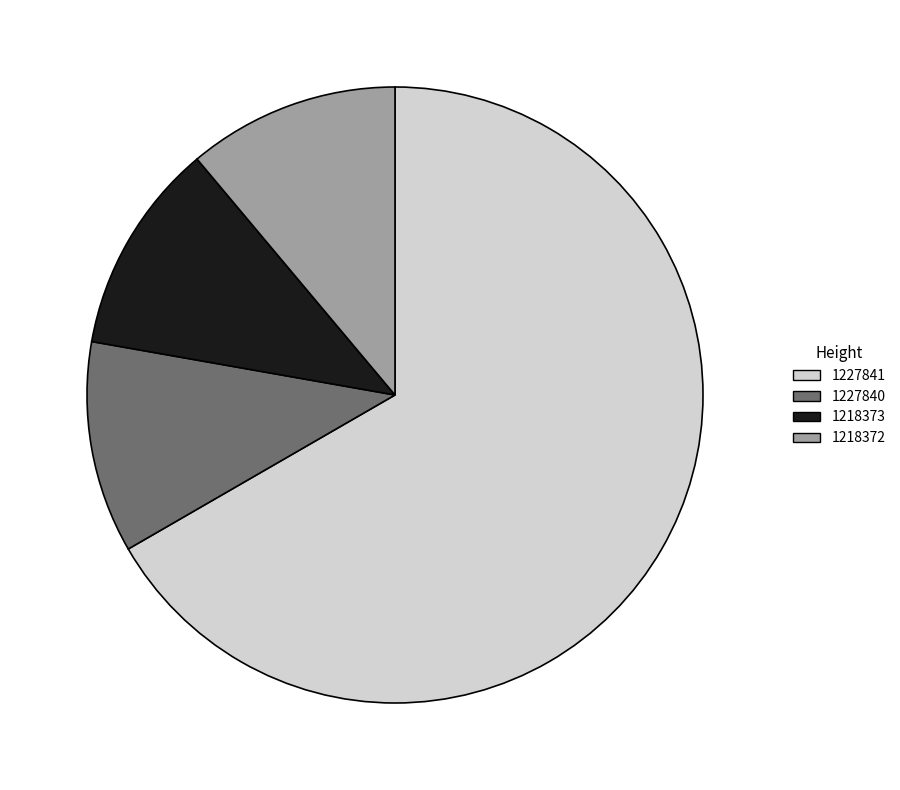

What is the largest slice in the pie chart?

1227841